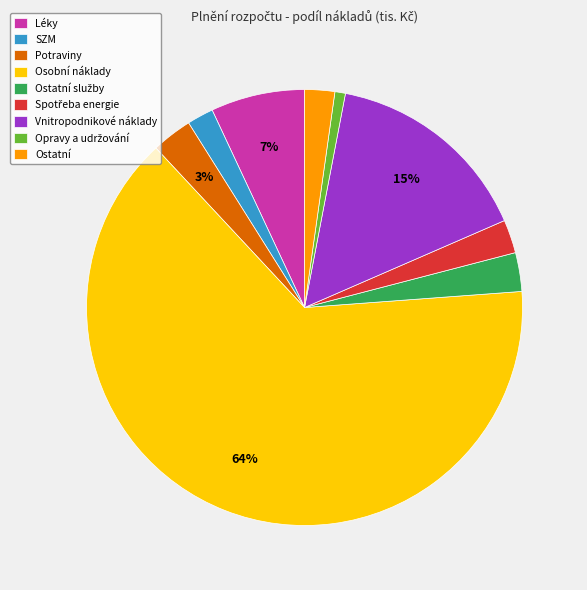

Which slice is the largest?

Osobní náklady